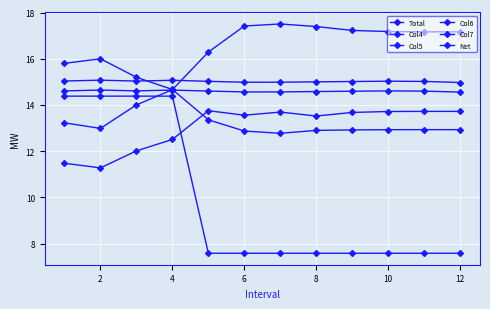

How many lines are shown in the chart?

6